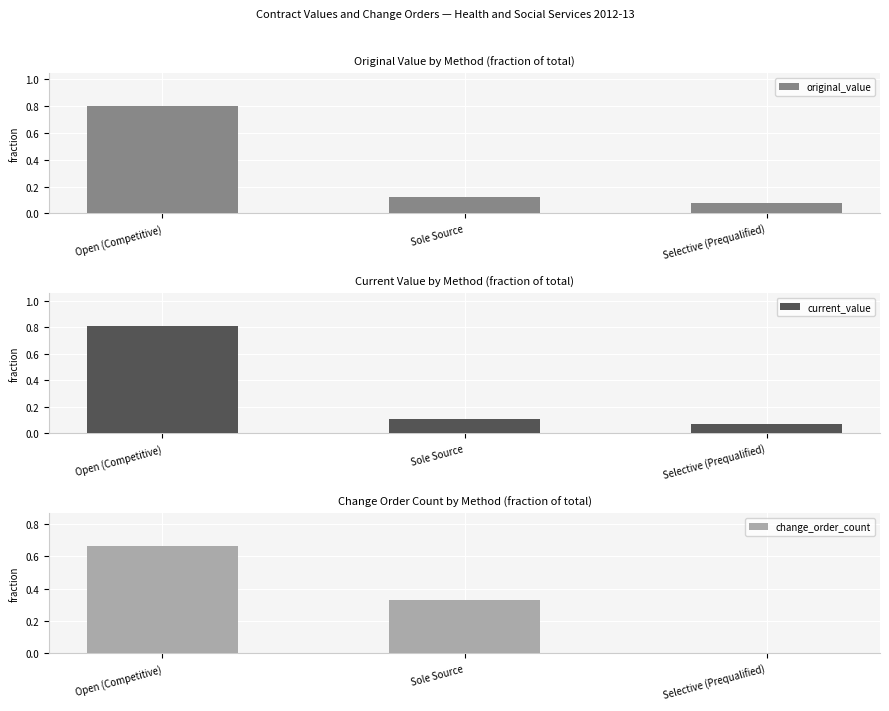

How many distinct data groups are displayed?

3